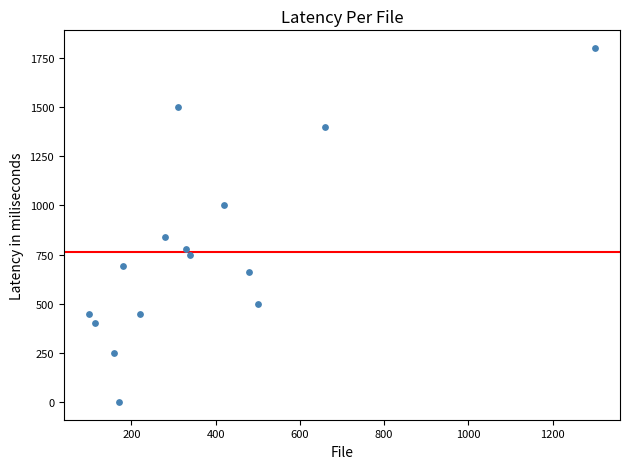

What Y value in the scatter plot is closest to 900?

840.0